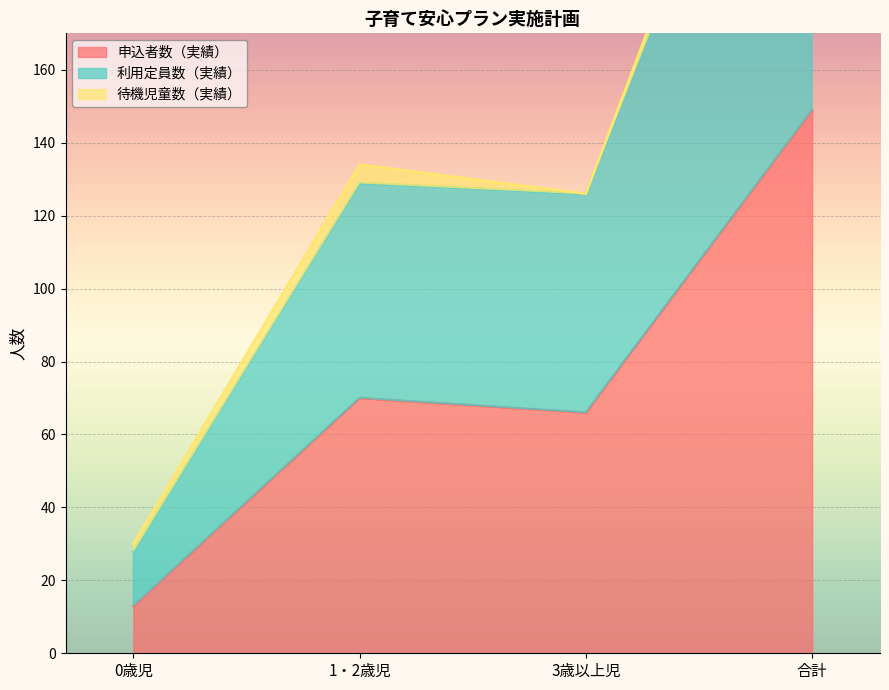

True or false: 申込者数（実績） and 利用定員数（実績） intersect in this chart.

False